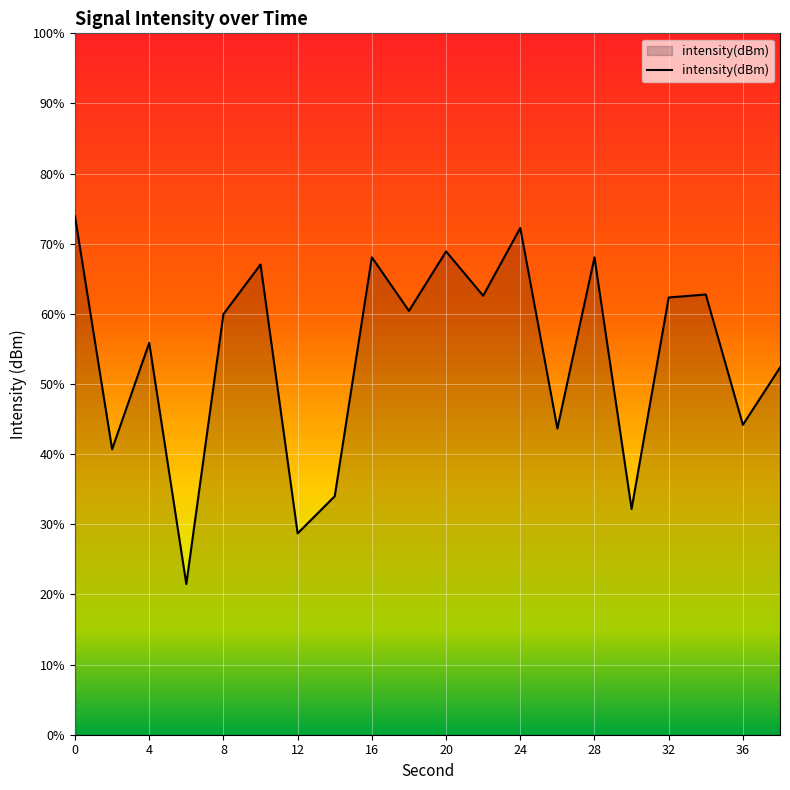

List the labels in order of value, largest first.

0, 24, 20, 16, 28, 10, 34, 22, 32, 18, 8, 4, 38, 36, 26, 2, 14, 30, 12, 6